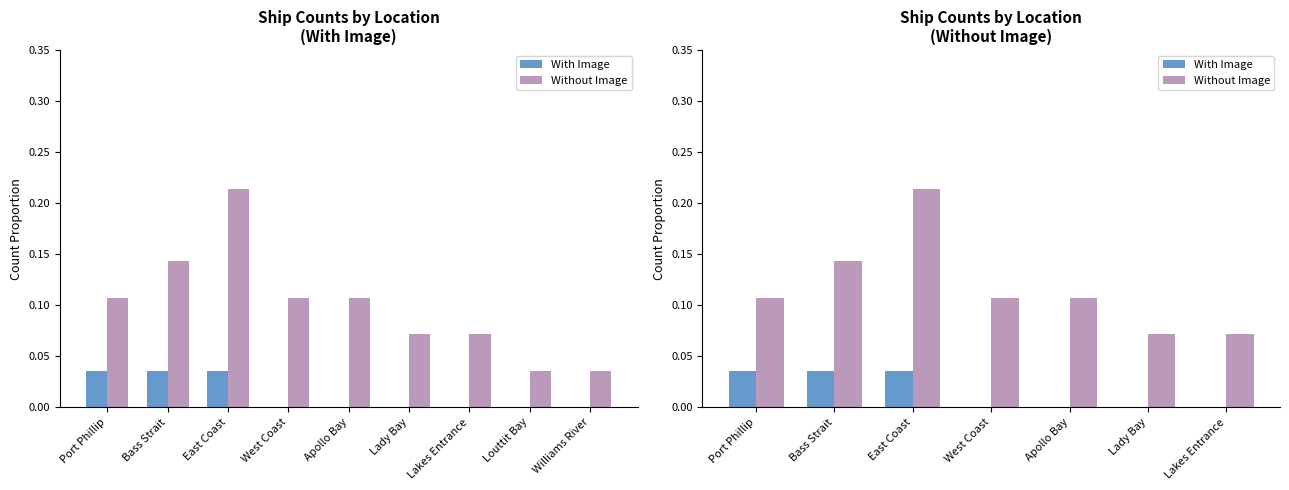

Between East Coast and West Coast, which series saw the biggest shift?

Without Image